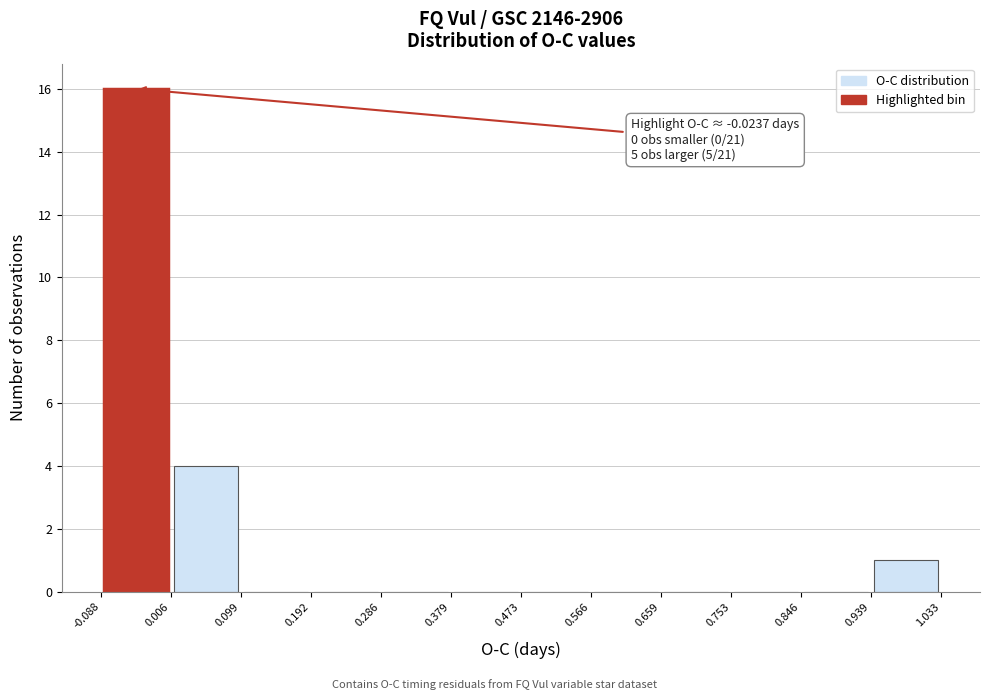

Which range on the x-axis has the tallest bar?

-0.088 to 0.006